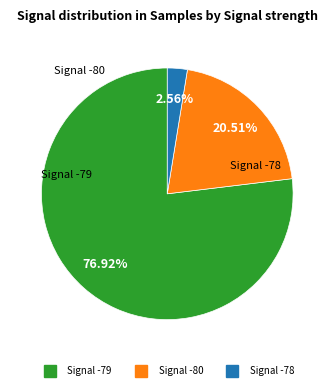

Does any single category account for the majority?

Yes